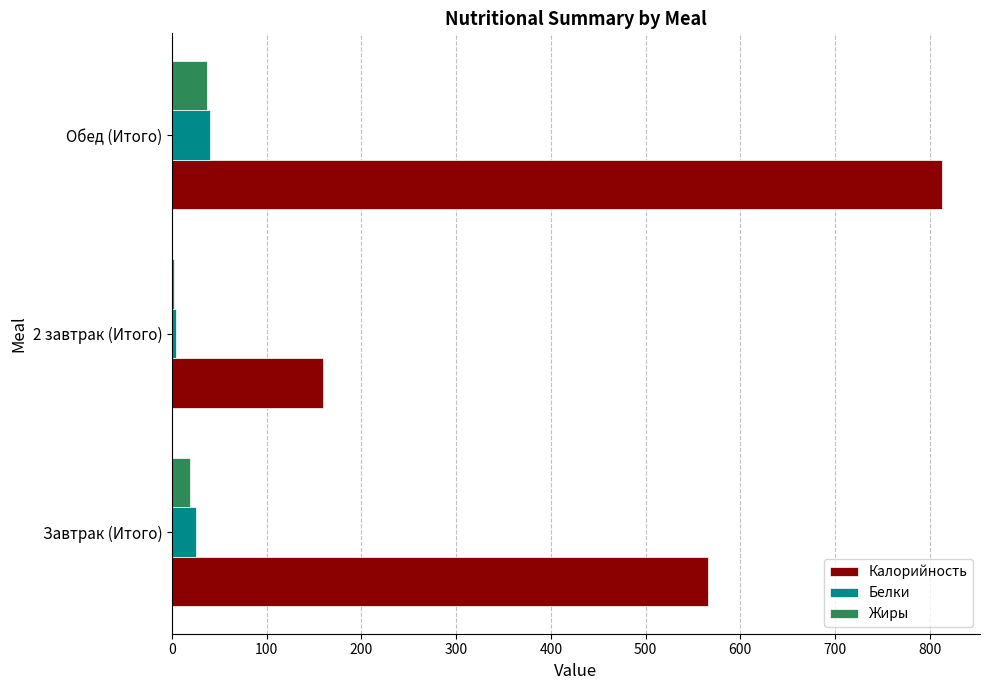

What is the sum of all Жиры values?

58.5